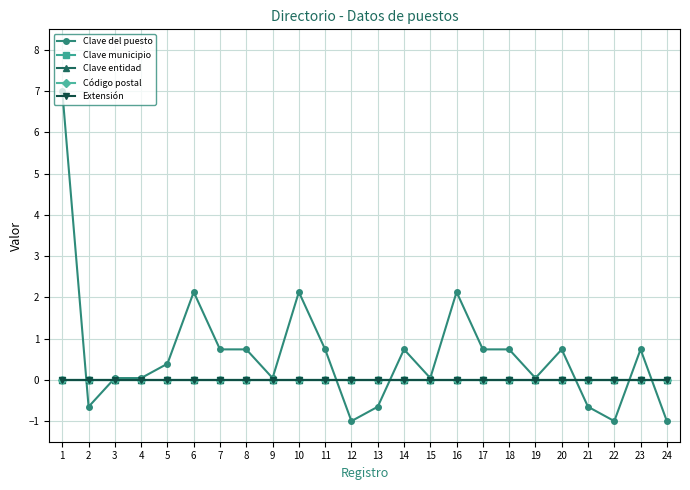

Does the chart have visible grid lines?

Yes